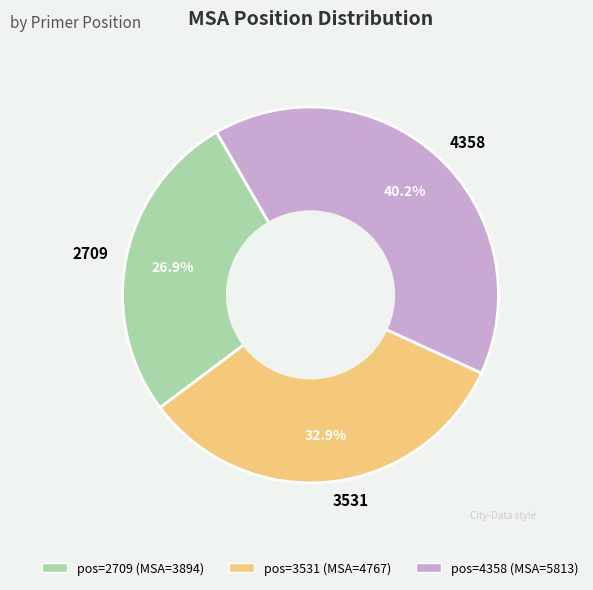

What is the largest slice in the pie chart?

4358